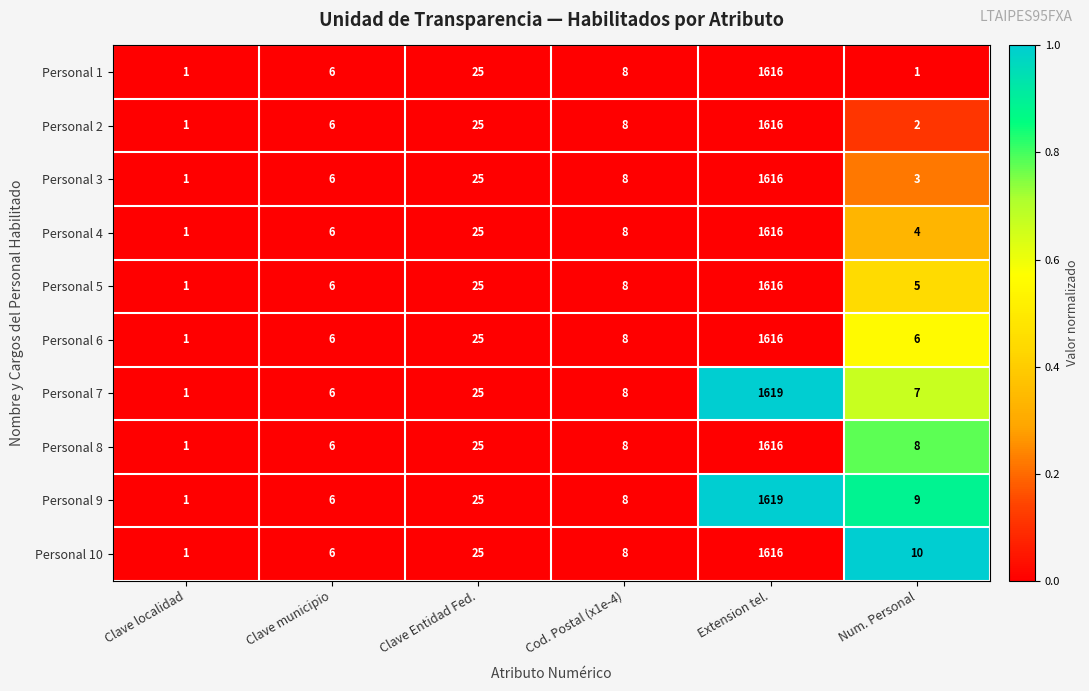

Where does the Personal 4 series first go above 8?

Clave Entidad Fed.